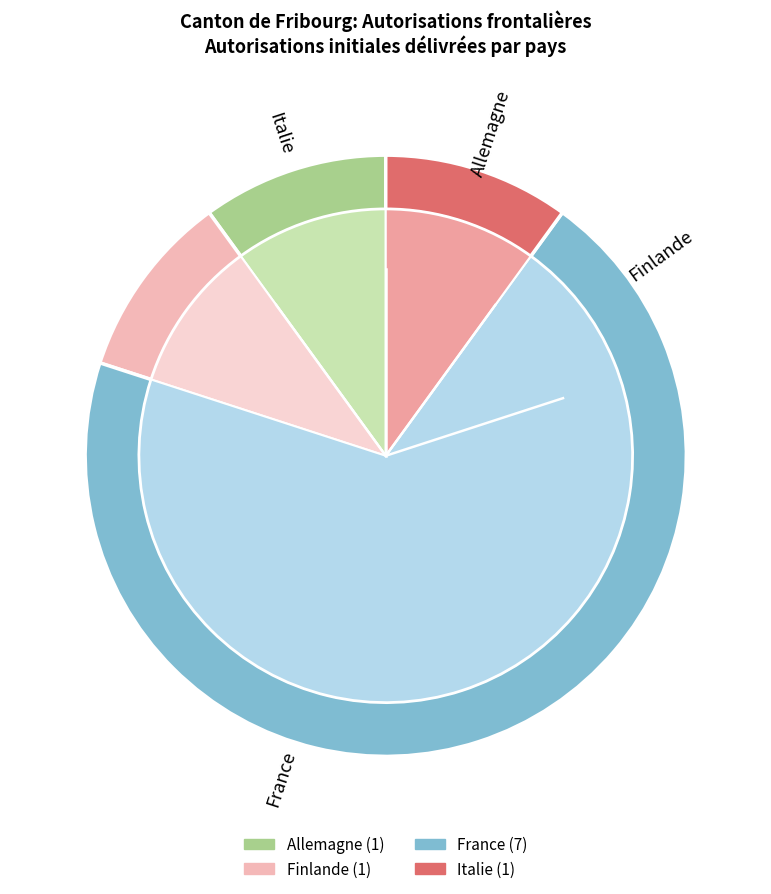

Count the number of slices in the pie.

4